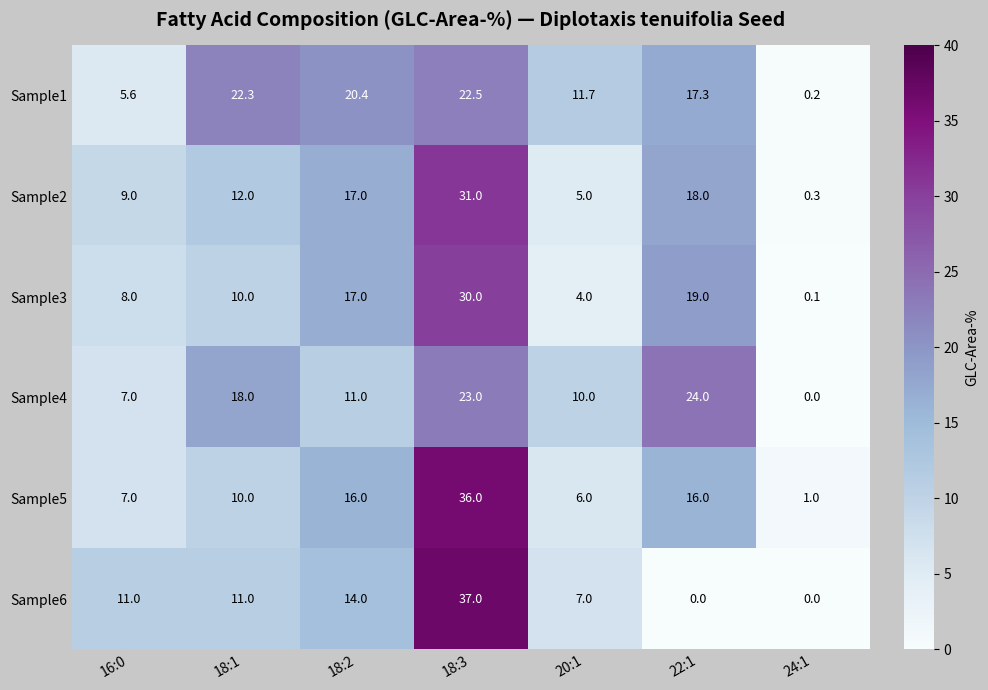

The value of Sample6 at 18:2 is 4.6. True or false?

False